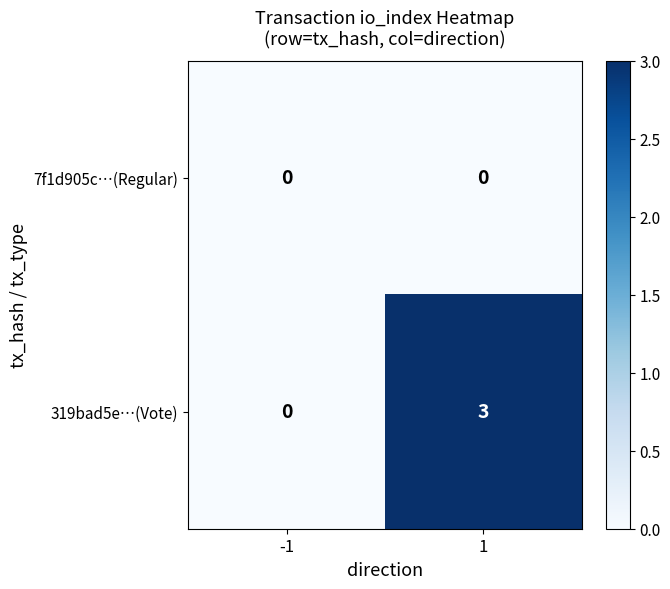

How many values in the 319bad5e…(Vote) series are below 3?

1